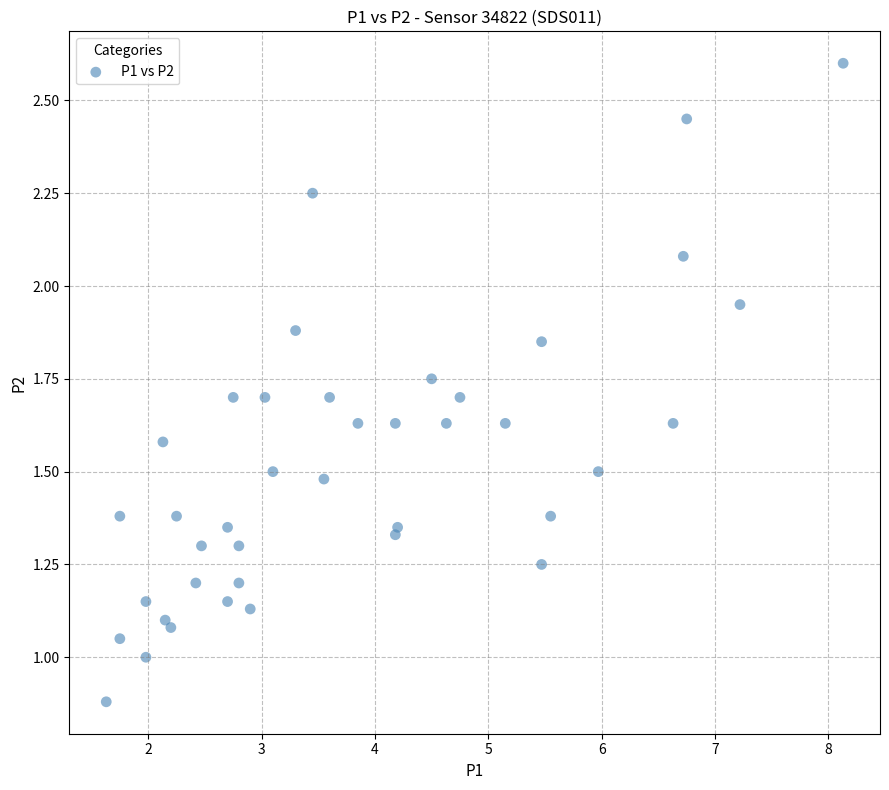

What is the range of Y values (max minus min)?

1.7